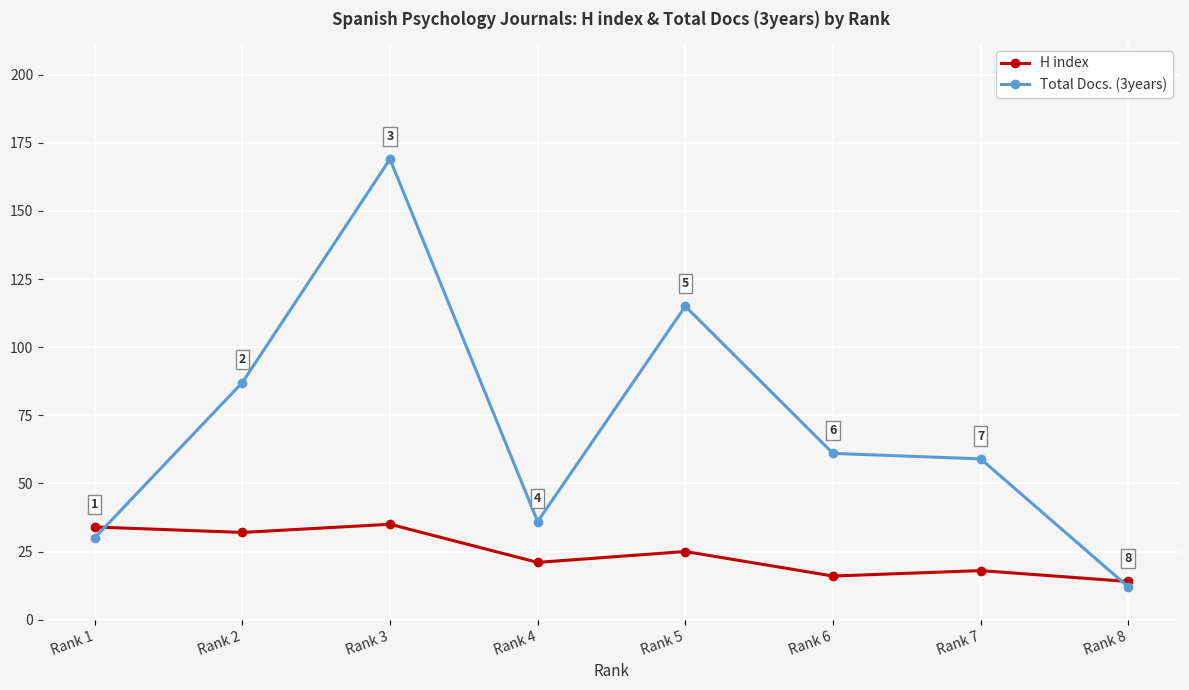

What is the value of the Total Docs. (3years) point at the 3rd from the left?

169